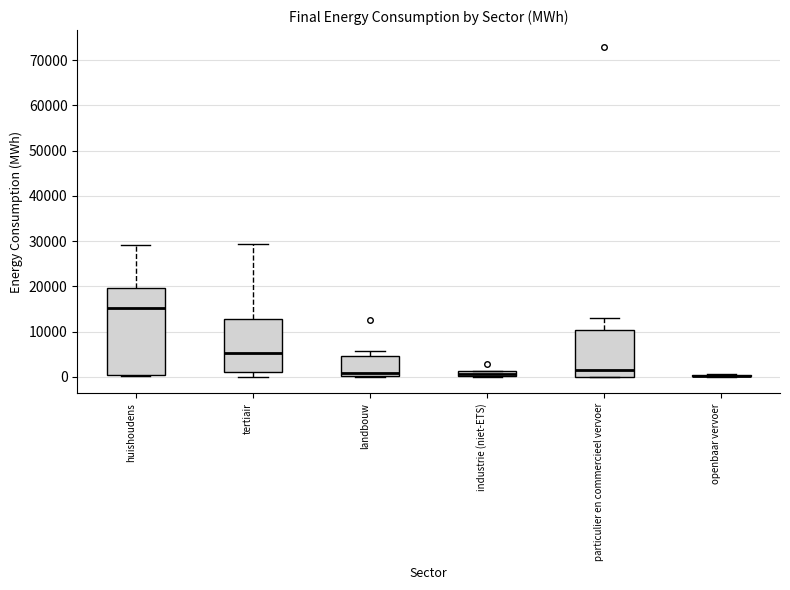

Which box is the tallest, from its lower edge to its upper edge?

huishoudens